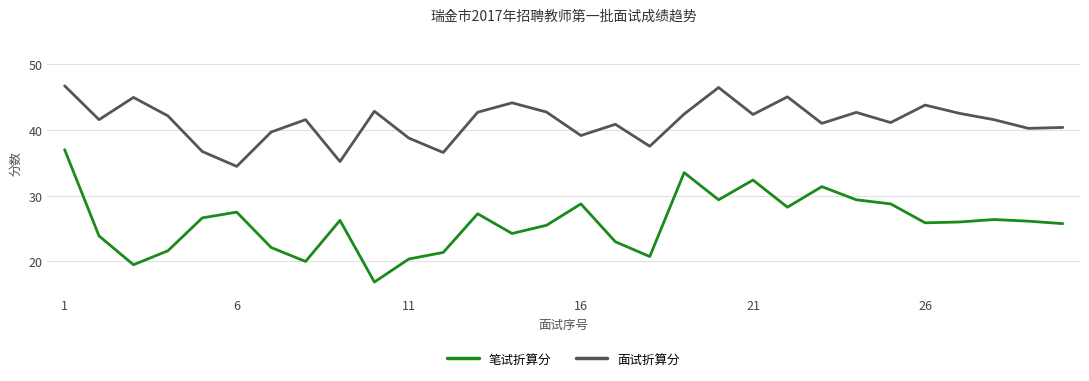

How many lines are shown in the chart?

2